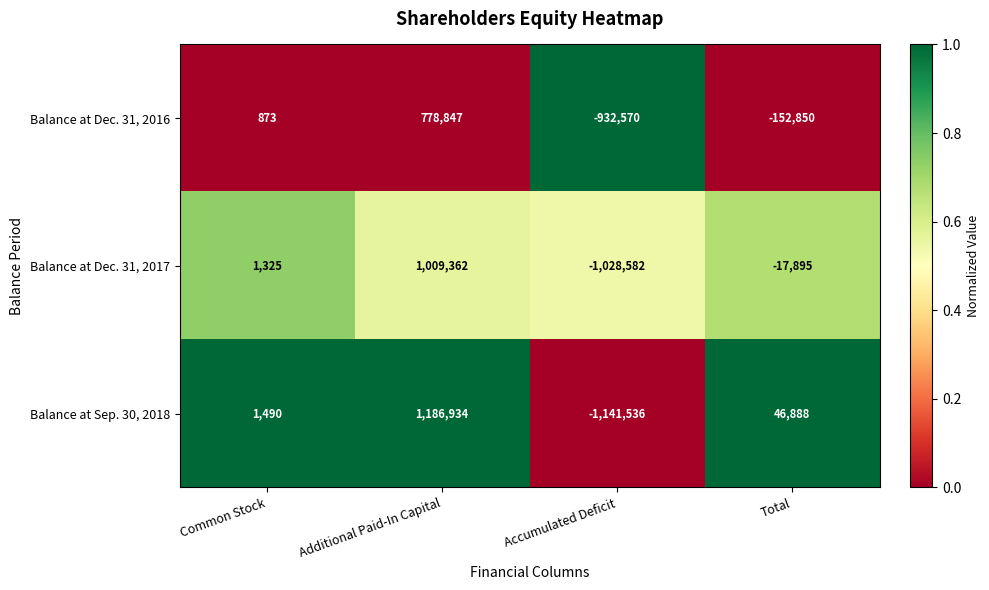

At Common Stock, list the series in order from smallest to largest.

Balance at Dec. 31, 2016, Balance at Dec. 31, 2017, Balance at Sep. 30, 2018